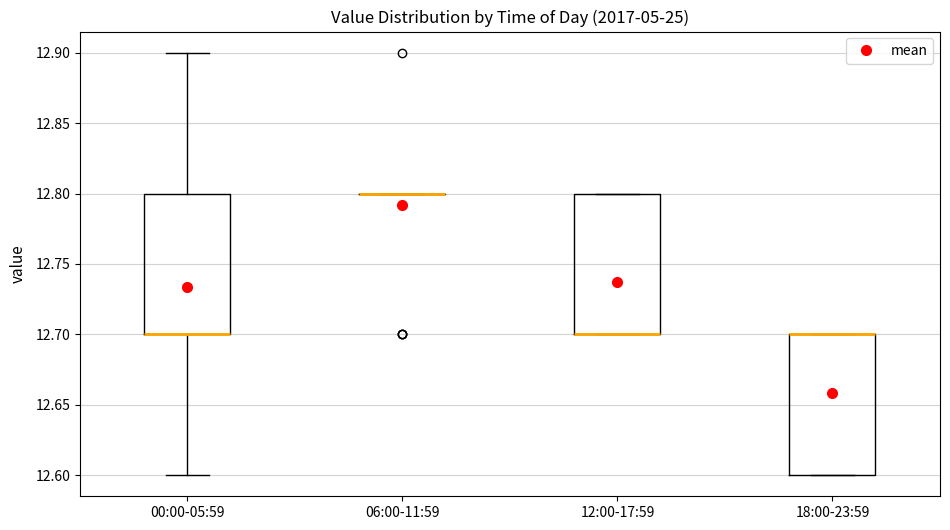

Reading left to right, read every box against the y-axis: the position of its median line, the range the box covers, and the ends of its whiskers. The values are not printed on the chart, so give them approximately, as read against the axis.

00:00-05:59: median 12.7 (drawn on the box's lower edge), box 12.7 to 12.8, whiskers 12.6 to 12.9
06:00-11:59: box collapsed to a line at 12.8, whiskers 12.8 to 12.8
12:00-17:59: median 12.7 (drawn on the box's lower edge), box 12.7 to 12.8, whiskers 12.7 to 12.8
18:00-23:59: median 12.7 (drawn on the box's upper edge), box 12.6 to 12.7, whiskers 12.6 to 12.7